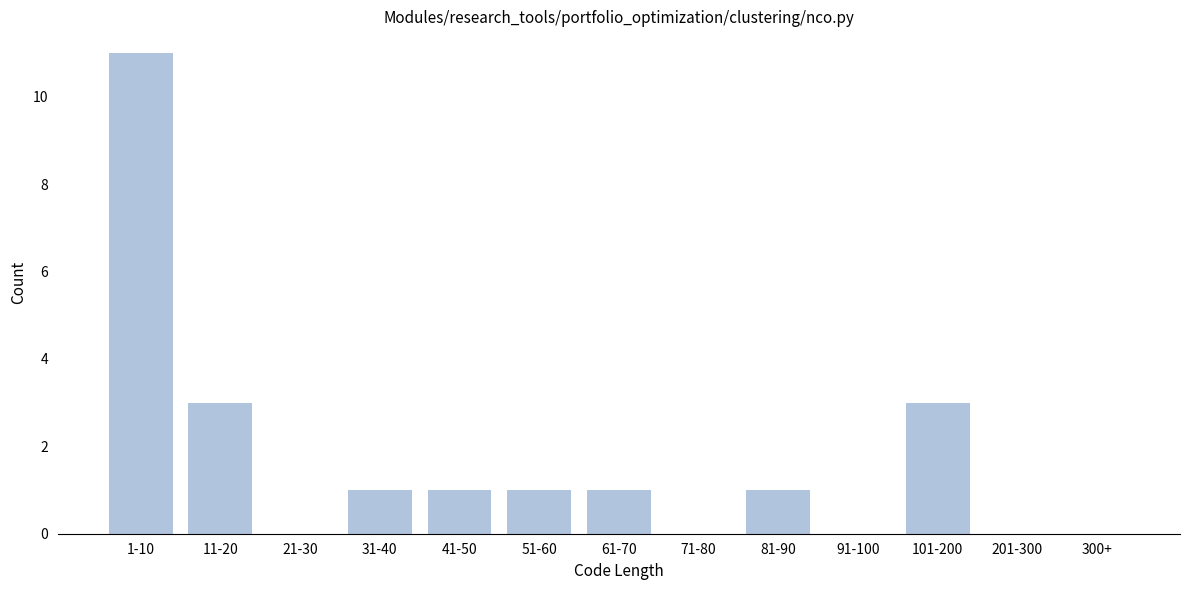

Reading left to right, list all the values displayed in this chart.

1-10=11	11-20=3	21-30=0	31-40=1	41-50=1	51-60=1	61-70=1	71-80=0	81-90=1	91-100=0	101-200=3	201-300=0	300+=0